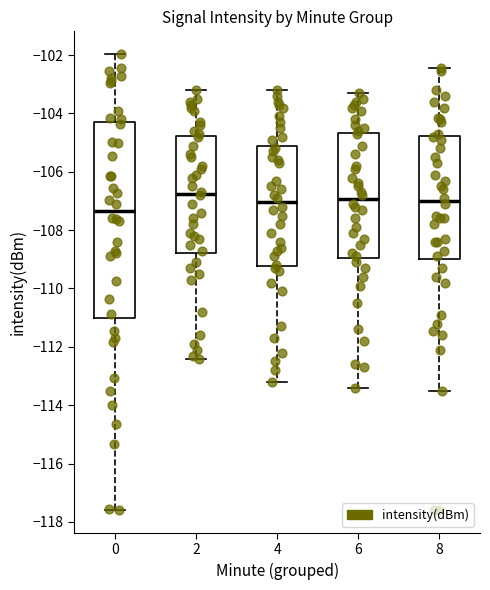

Where is the upper edge of the box at x = 8 on the y-axis? The values are not printed on the chart, so give them approximately, as read against the axis.

-104.8